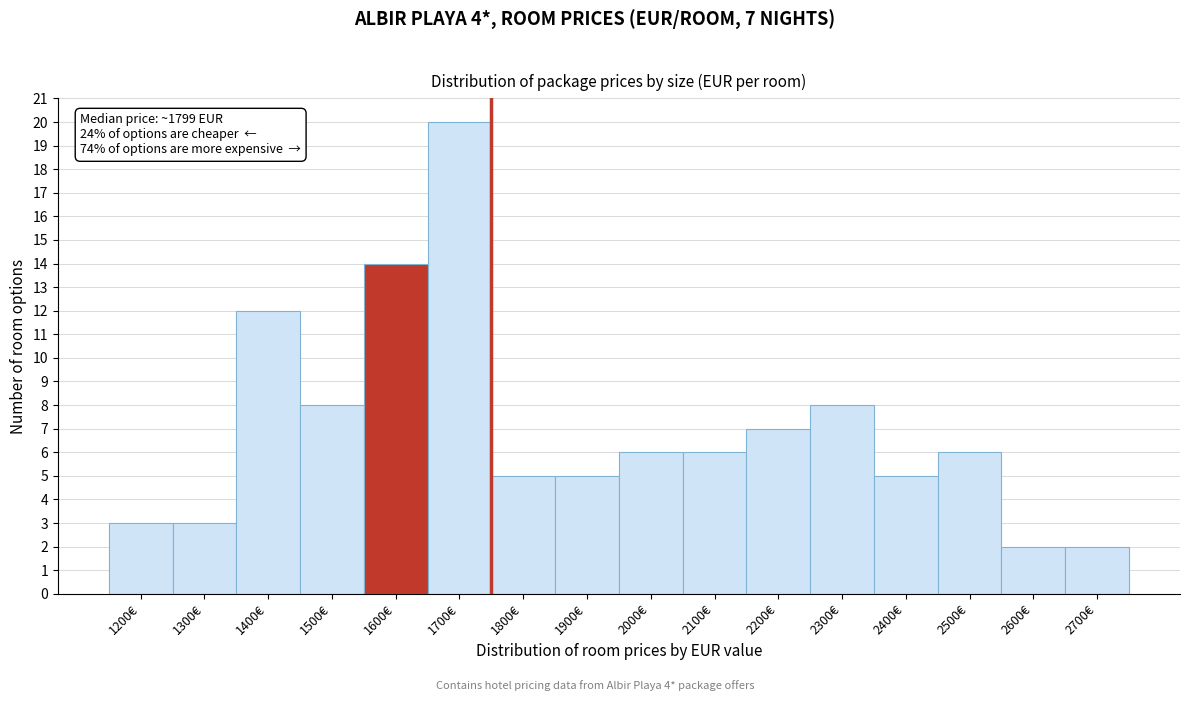

Reading left to right, extract all data points from this chart.

1200€=3	1300€=3	1400€=12	1500€=8	1600€=14	1700€=20	1800€=5	1900€=5	2000€=6	2100€=6	2200€=7	2300€=8	2400€=5	2500€=6	2600€=2	2700€=2